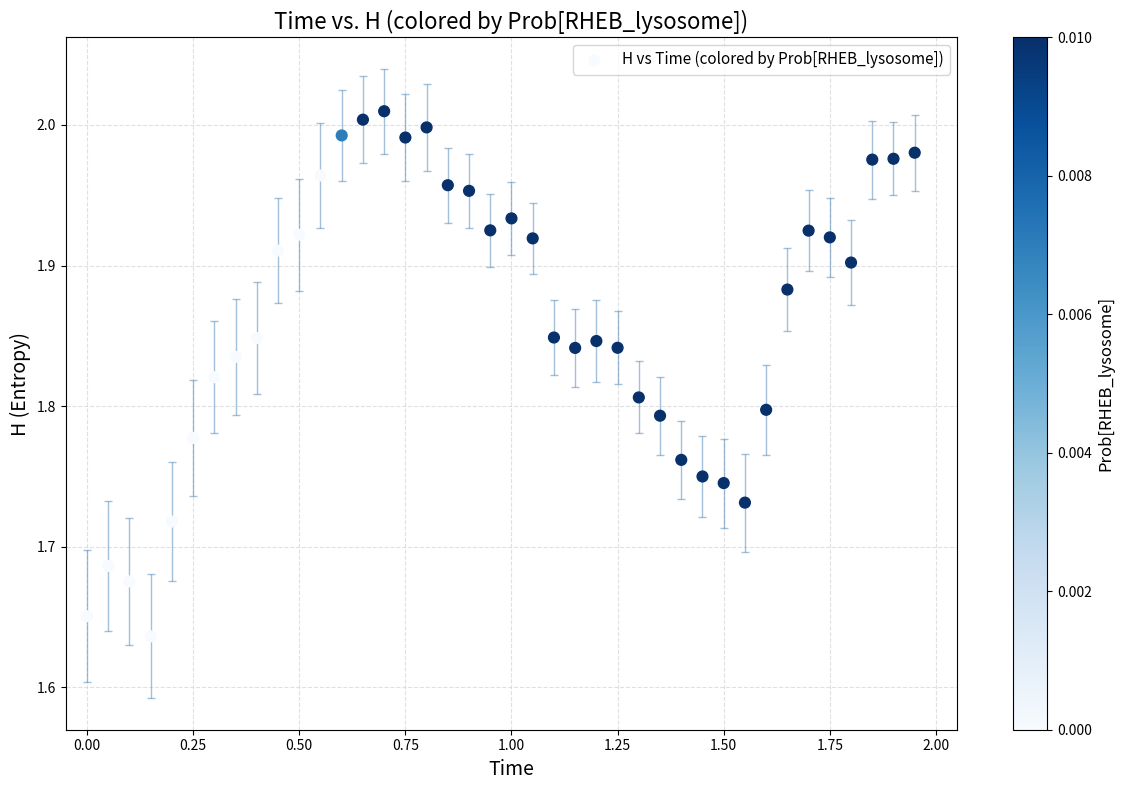

What is the range of Y values (max minus min)?

0.4